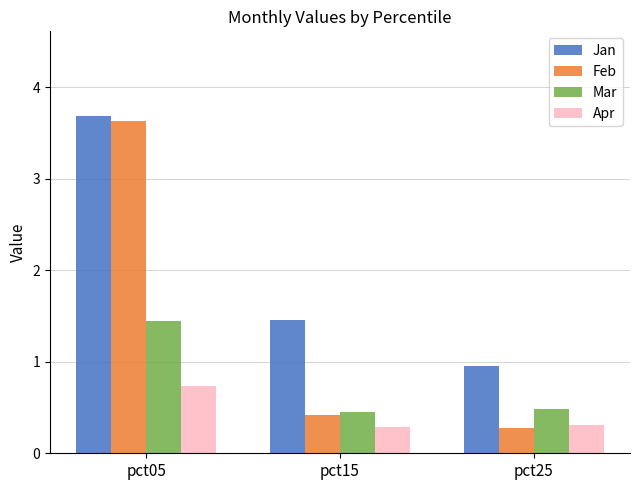

Read the Feb value at pct05.

3.6